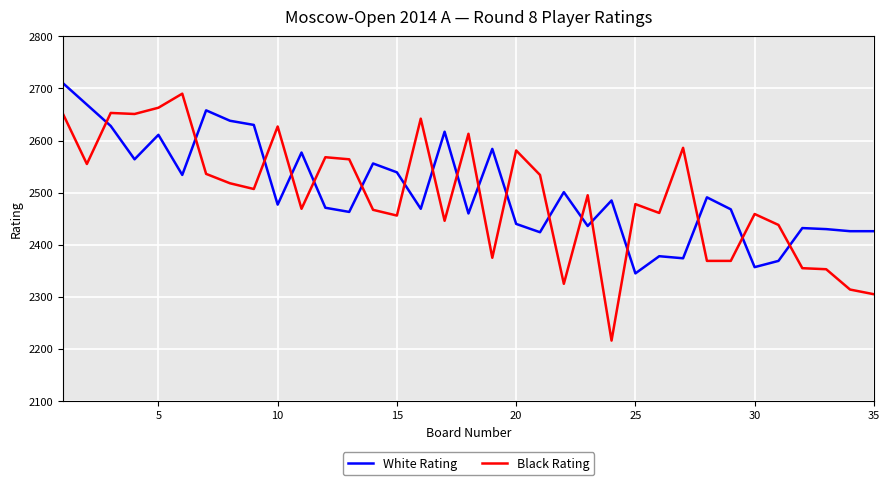

True or false: Black Rating and White Rating cross at least once.

True